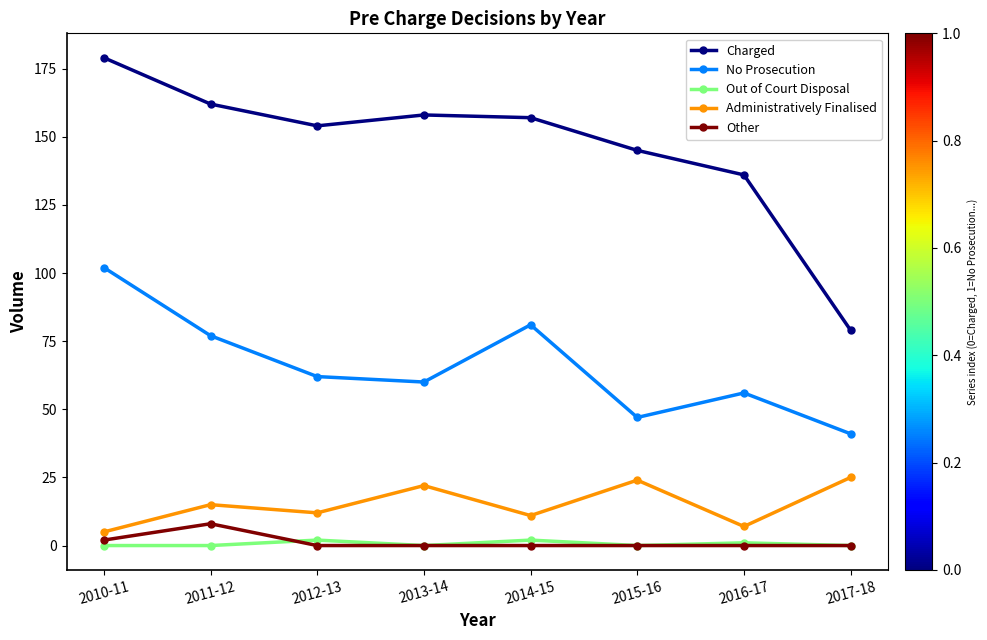

What is the value of the No Prosecution point at the 6th from the left?

47